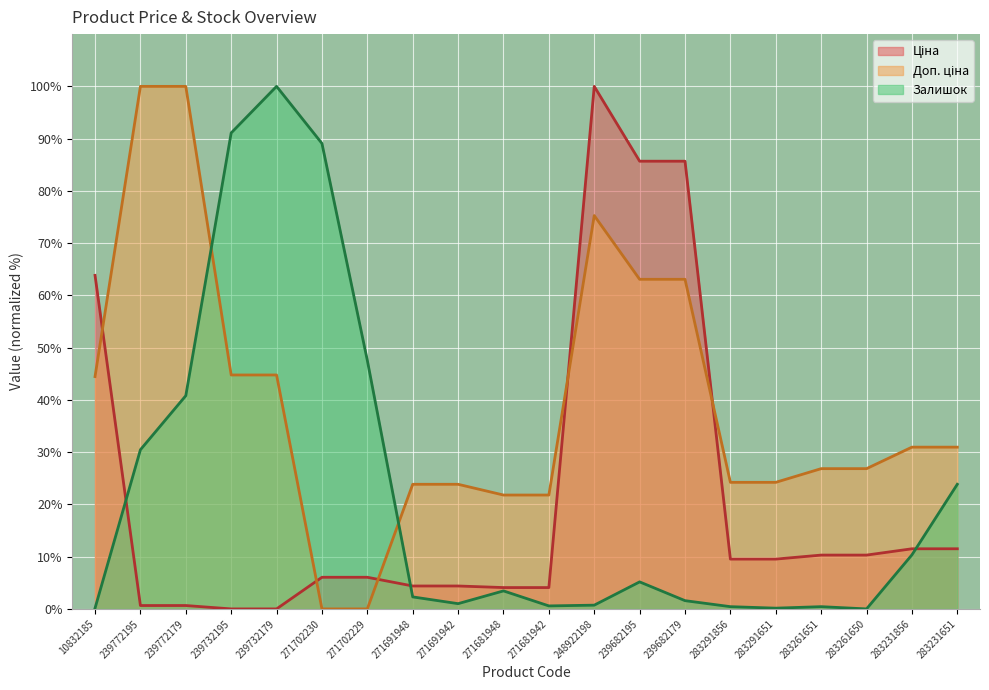

Reading left to right, extract all data points from this chart.

Ціна: 63.8	0.6	0.6	0.0	0.0	6.1	6.1	4.4	4.4	4.1	4.1	100.0	85.7	85.7	9.5	9.5	10.3	10.3	11.5	11.5
Доп. ціна: 44.5	100.0	100.0	44.8	44.8	0.0	0.0	23.8	23.8	21.8	21.8	75.3	63.1	63.1	24.2	24.2	26.8	26.8	31.0	31.0
Залишок: 0.1	30.5	40.8	91.1	100.0	89.1	47.6	2.3	1.0	3.4	0.6	0.7	5.2	1.6	0.4	0.1	0.4	0.0	10.3	23.9